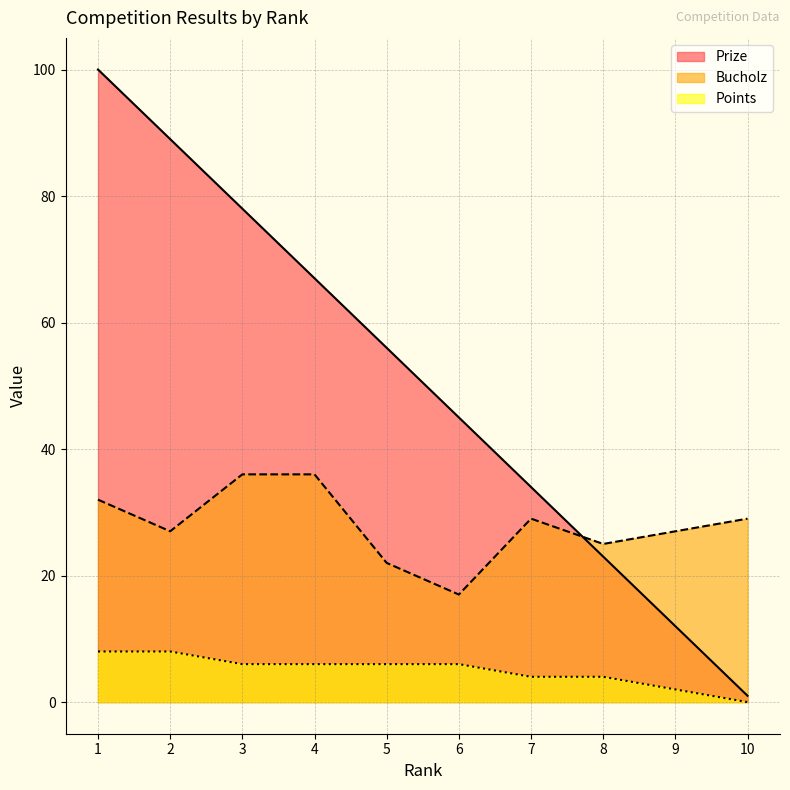

True or false: Bucholz and Points cross at least once.

False